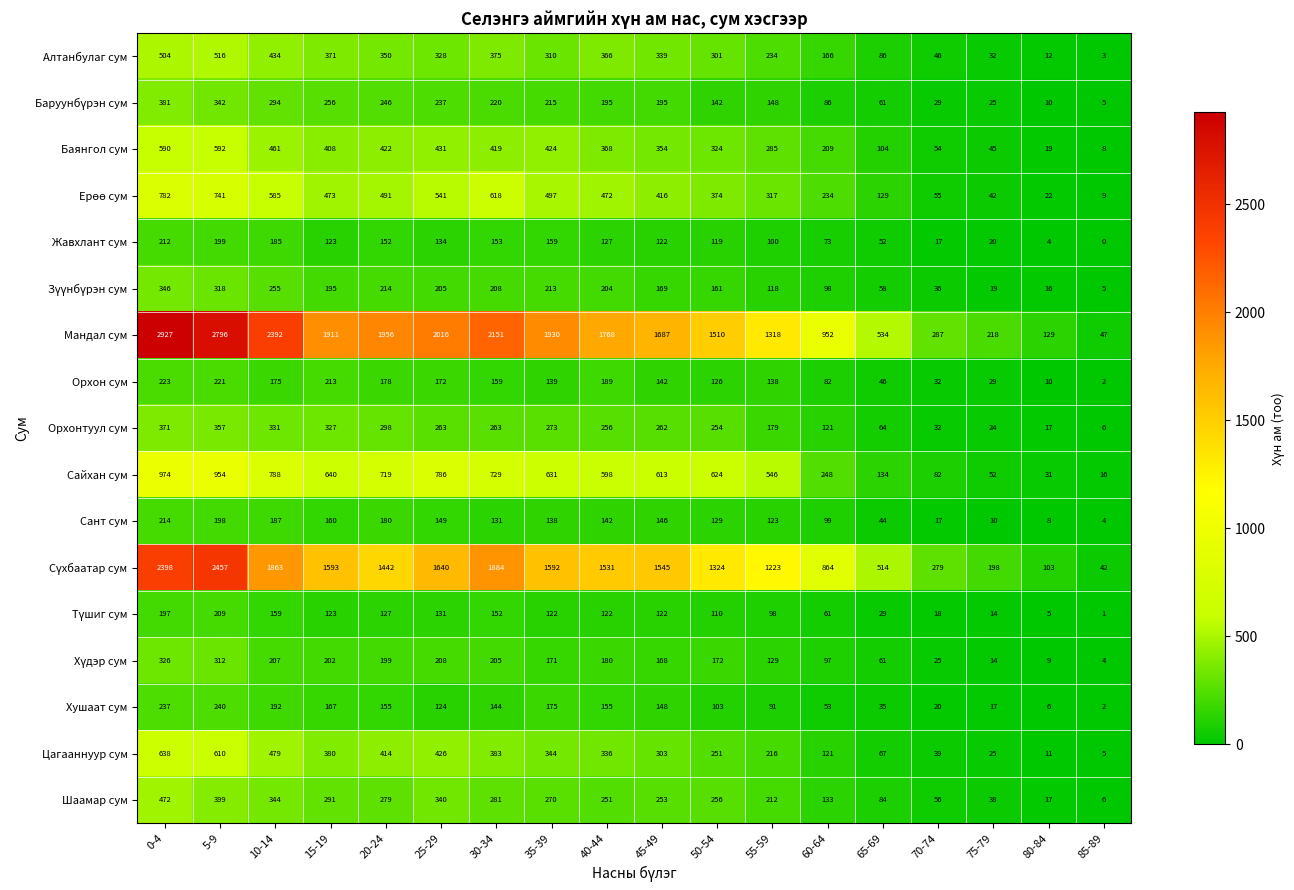

True or false: Алтанбулаг сум has a value of 310 at 35-39.

True